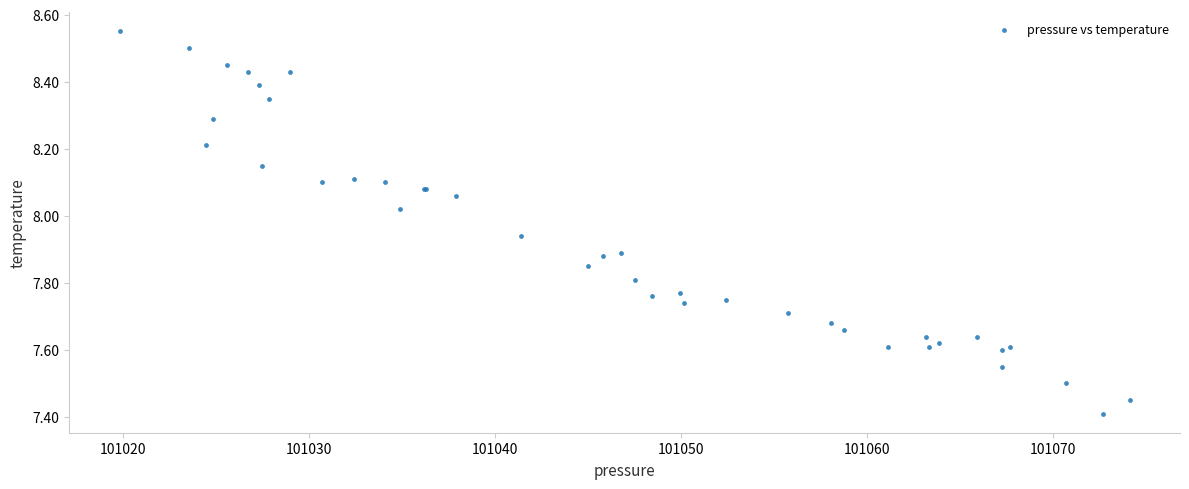

What Y value in the scatter plot is closest to 7?

7.4